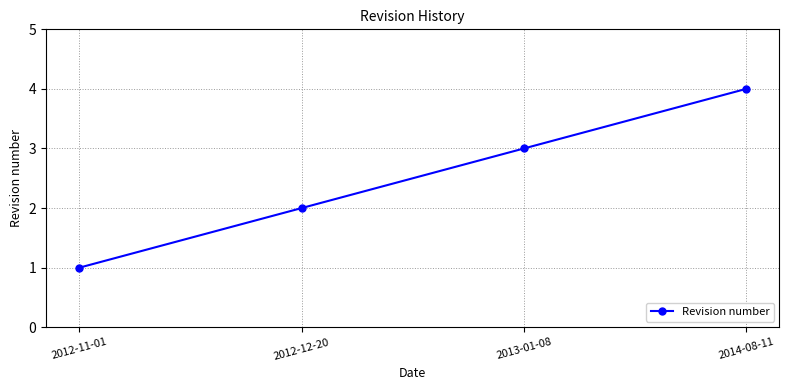

What is the smallest value displayed?

1